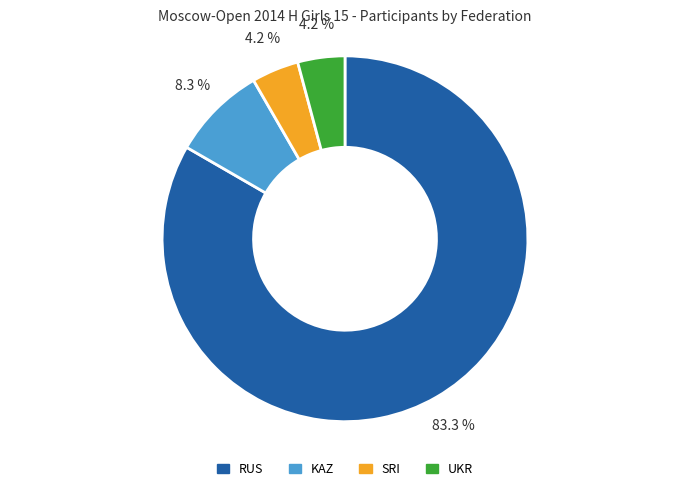

Which category has the biggest portion of the pie?

RUS